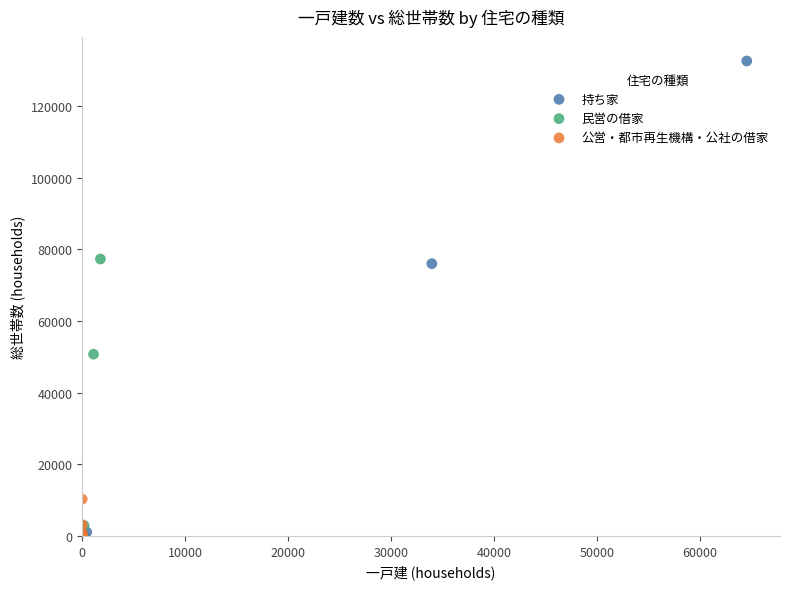

Which series reaches the maximum Y coordinate?

持ち家